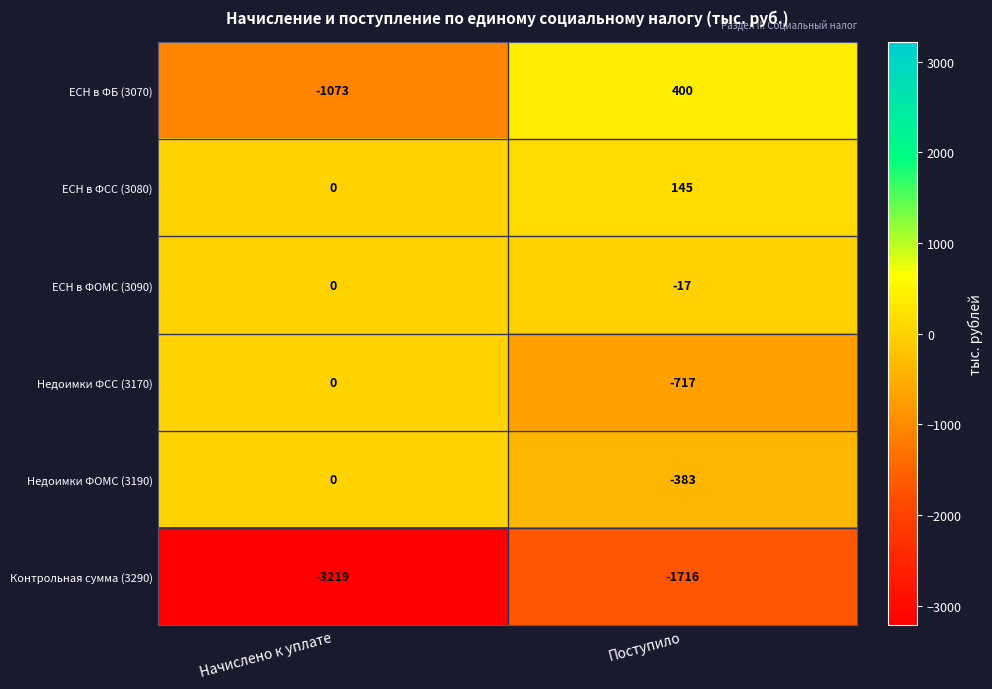

What is the sum of all ЕСН в ФОМС (3090) values?

-17